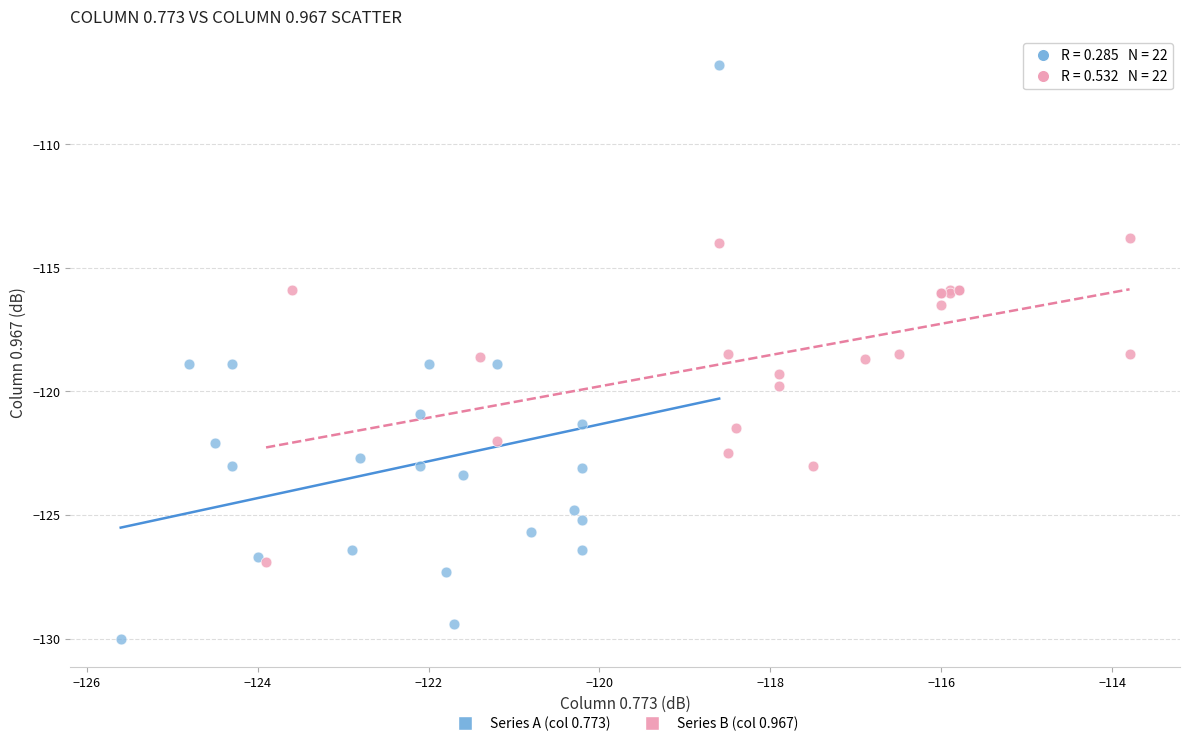

Which series contains the lowest Y value?

Series A (col 0.773)